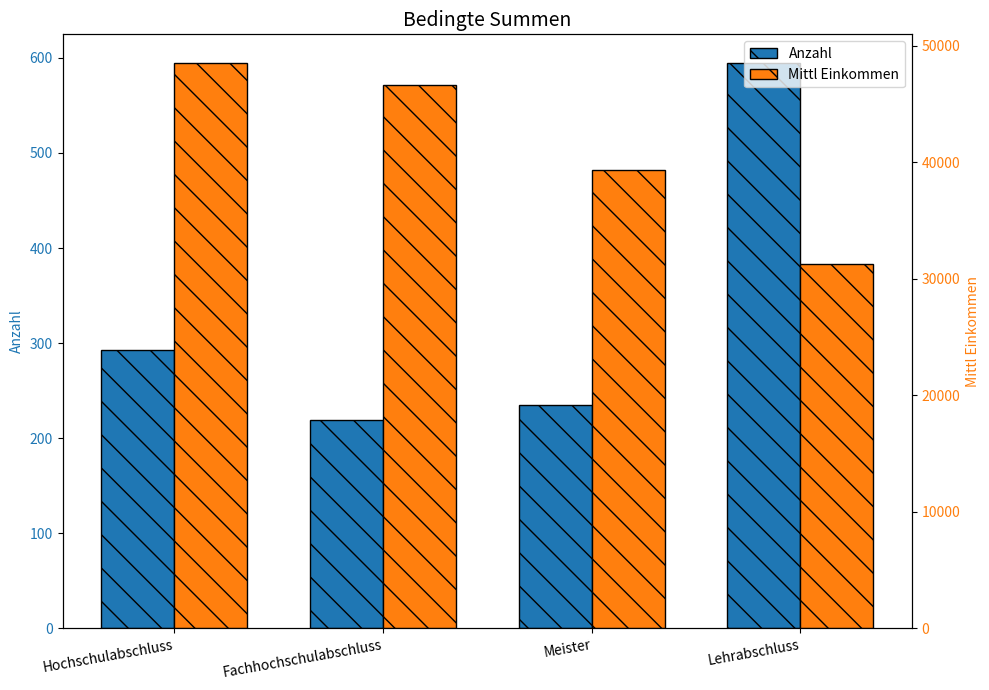

True or false: Mittl Einkommen has a value of 8863.8 at Lehrabschluss.

False